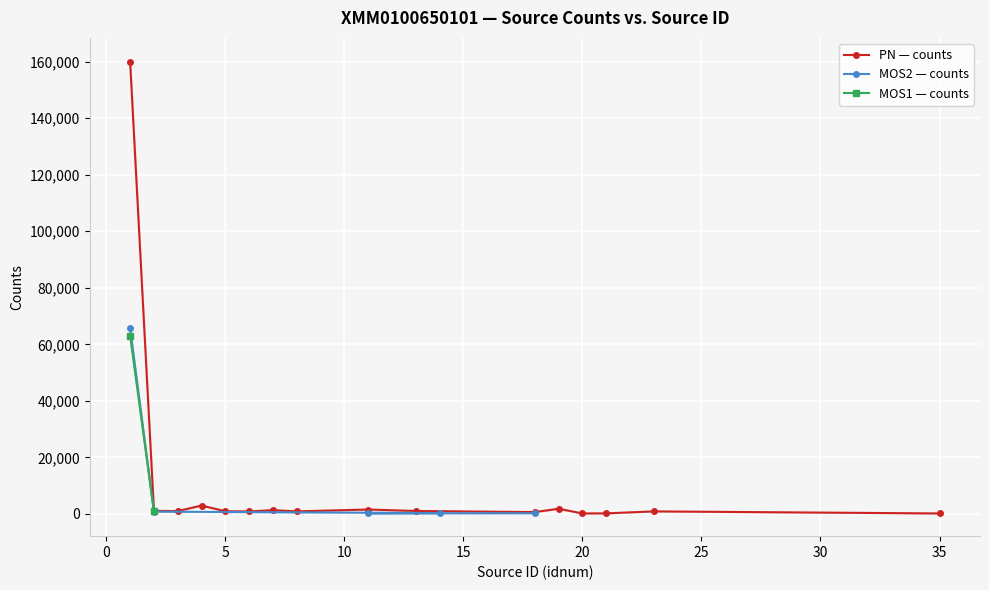

What is the label of the 23rd point from the left?

35